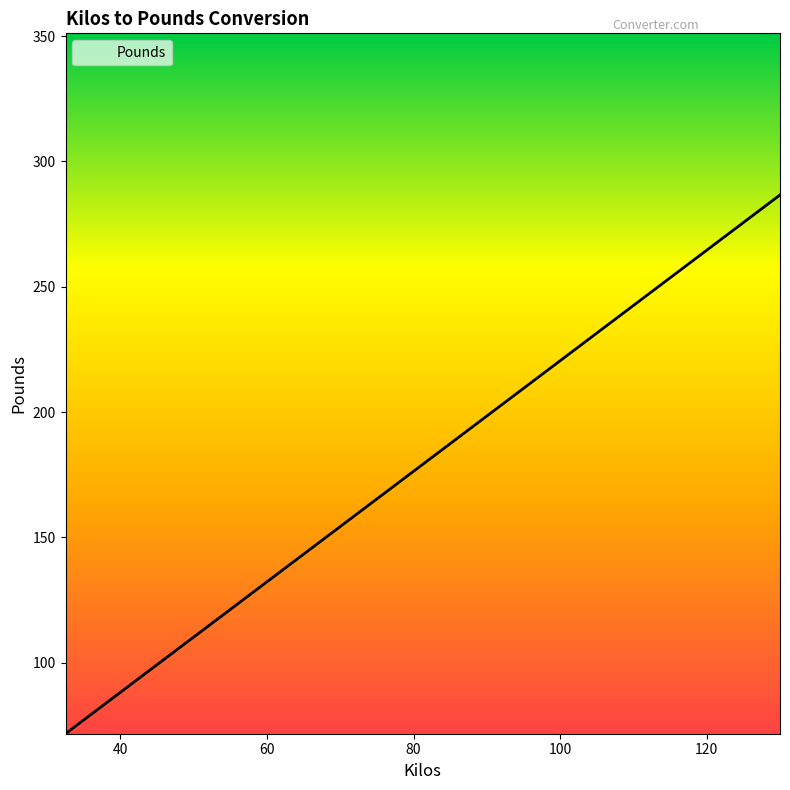

What is the maximum value shown in the chart?

286.6